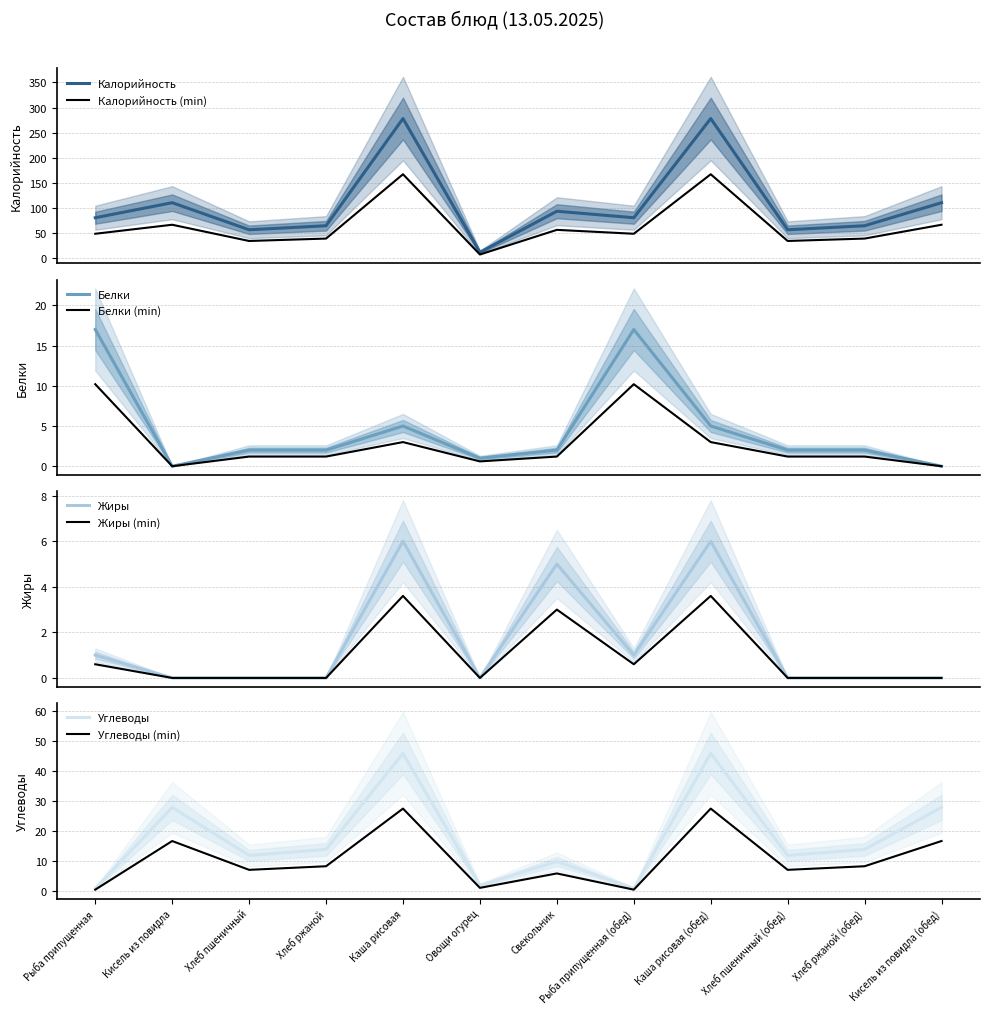

Where is the first local maximum for Белки?

Каша рисовая